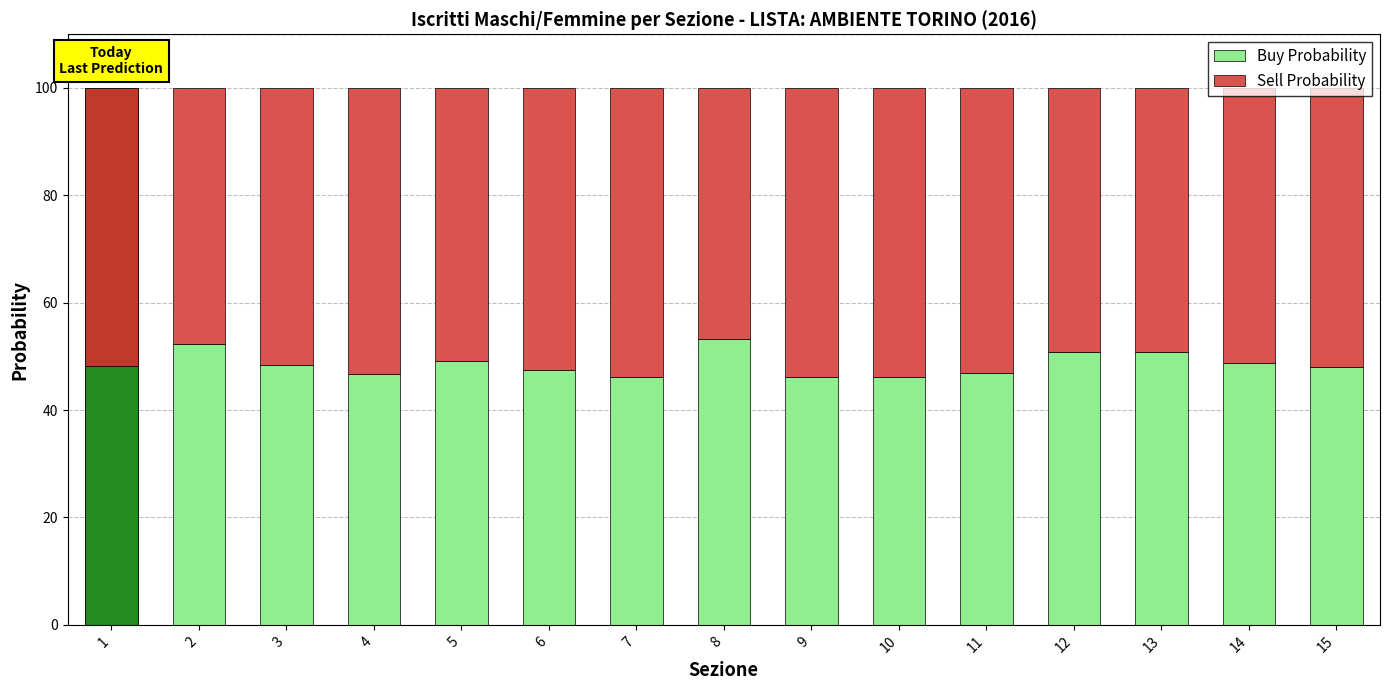

Which series has the largest total across all categories?

Sell Probability